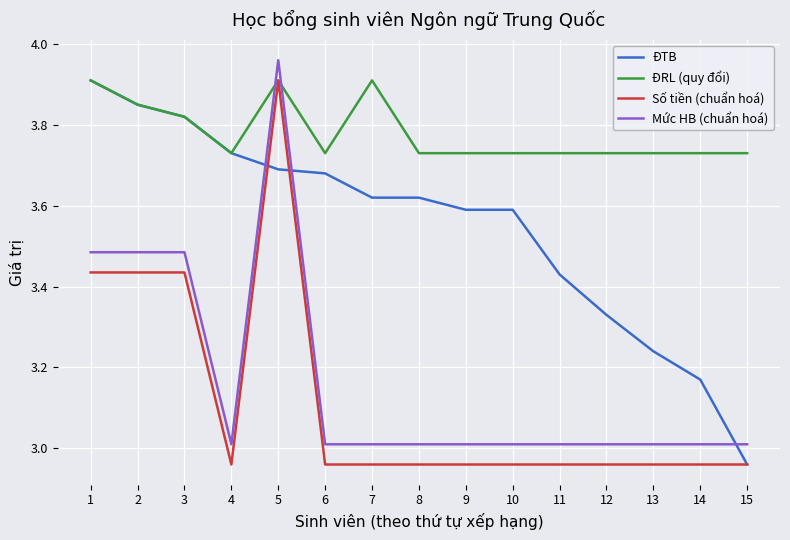

How many lines are shown in the chart?

4